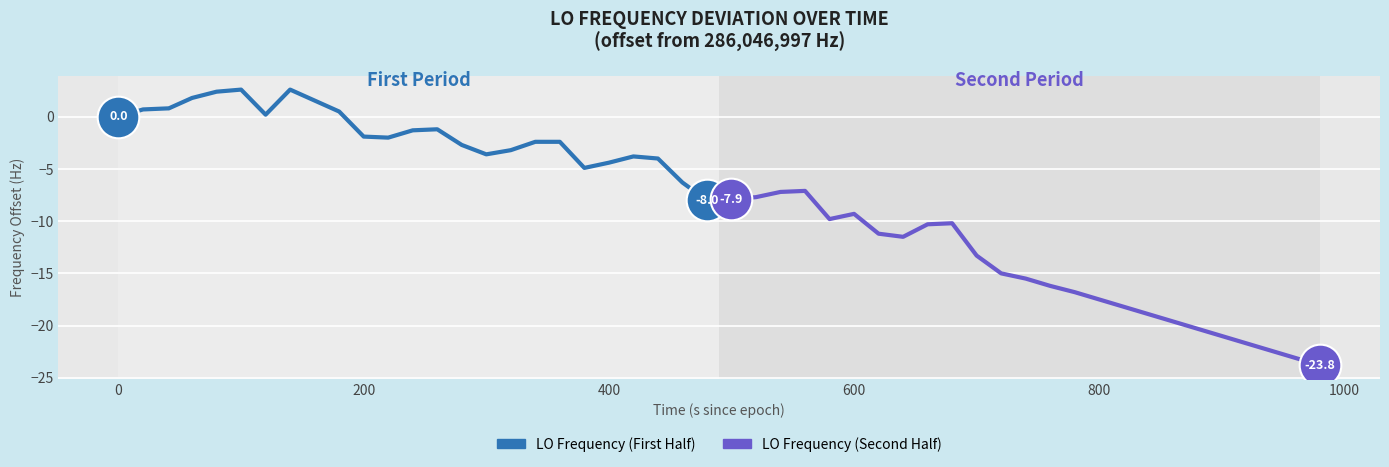

Is the value of LO Frequency (First Half) at 23 greater than the value of LO Frequency (Second Half) at 9?

Yes